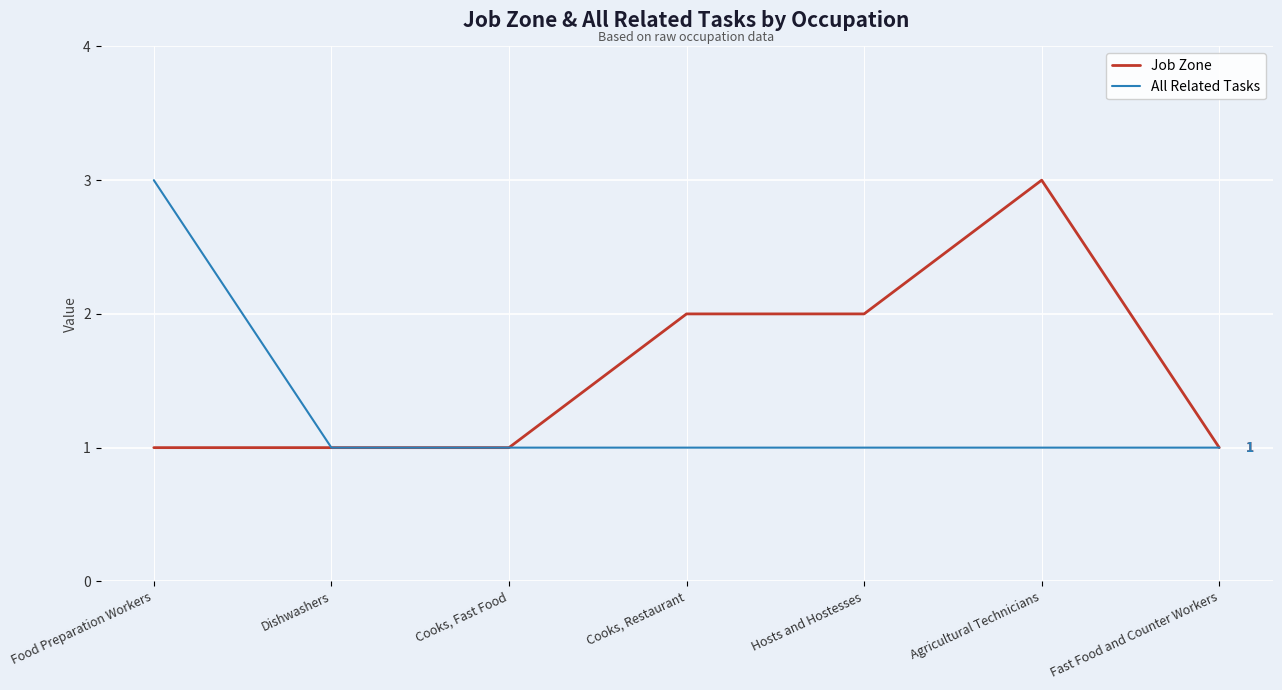

What is the greatest value displayed?

3